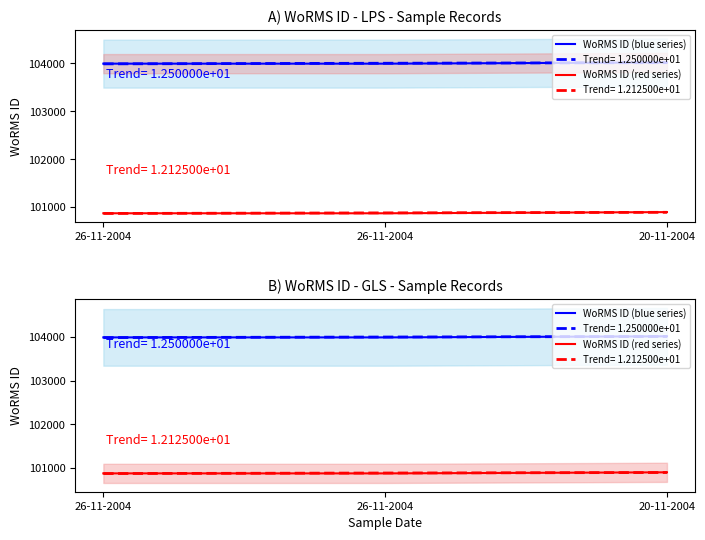

List the series in order of their peak value, lowest first.

WoRMS ID (red series), WoRMS ID (blue series)